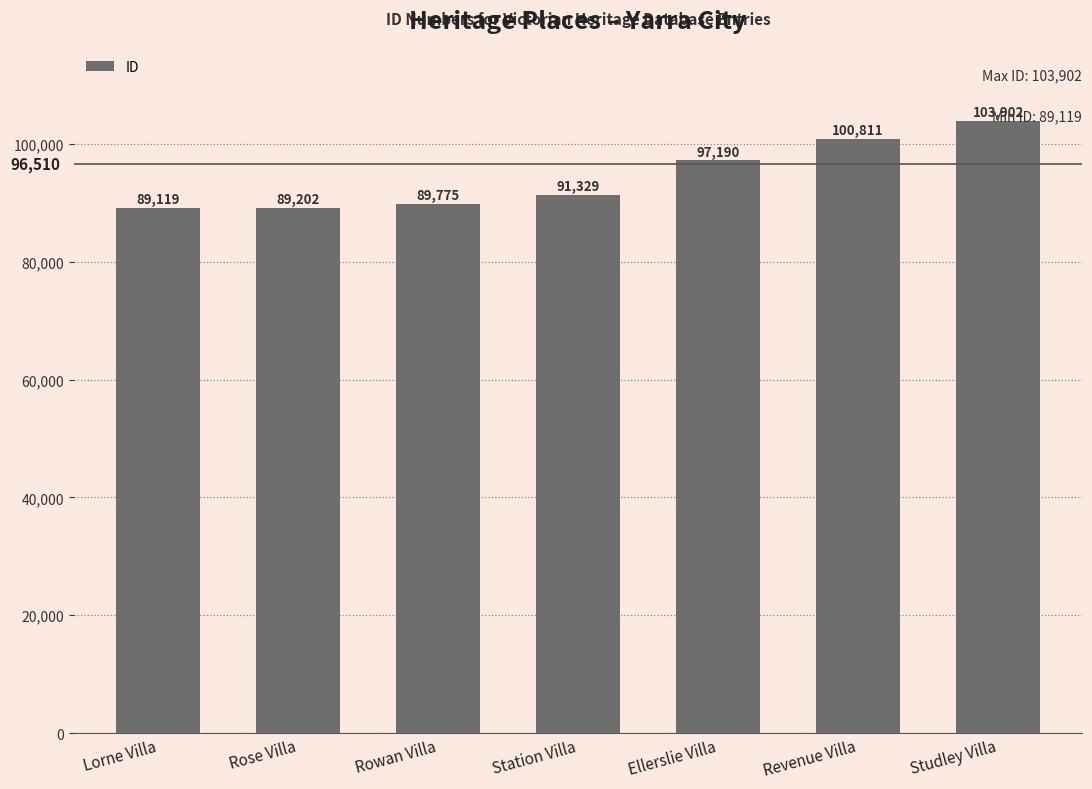

Are the bars grouped side by side (vs. stacked)?

No